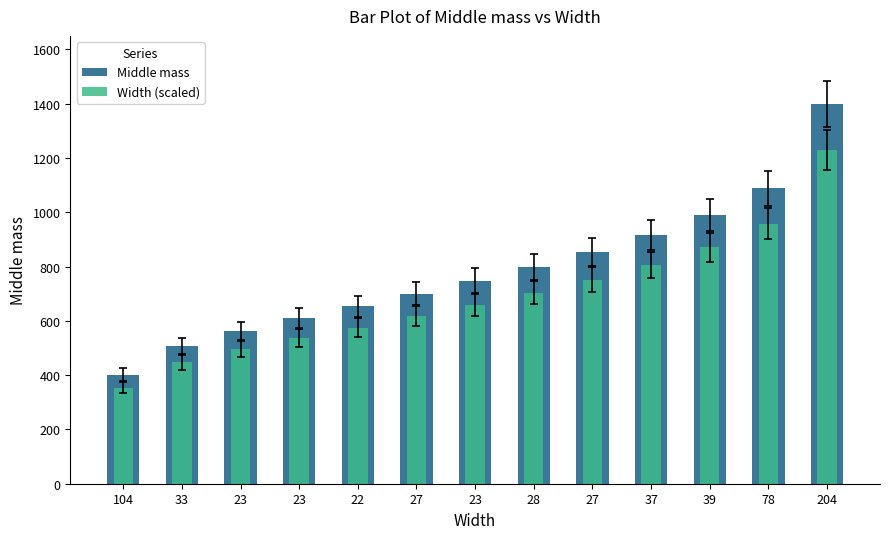

Between 104 and 204, which is larger?

204